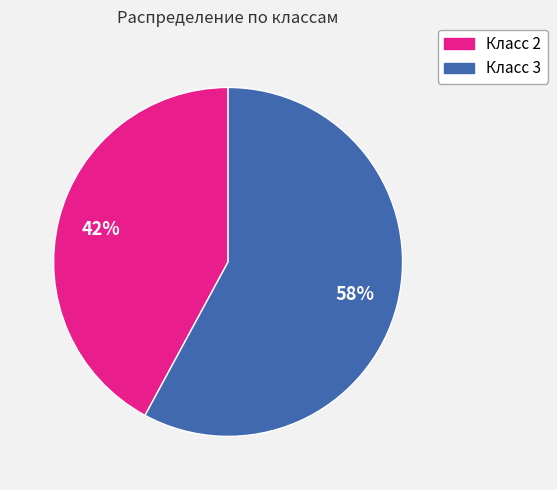

To the nearest percent, what portion does Класс 2 represent?

42%